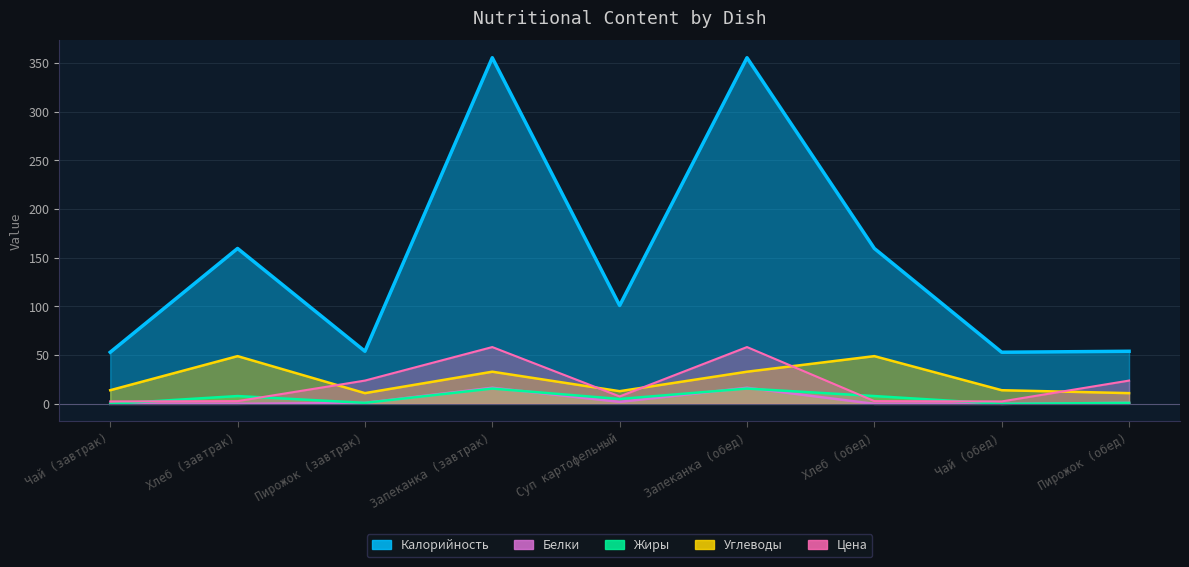

Rank the categories by Углеводы value from highest to lowest.

Хлеб (завтрак), Хлеб (обед), Запеканка (завтрак), Запеканка (обед), Чай (завтрак), Чай (обед), Суп картофельный, Пирожок (завтрак), Пирожок (обед)